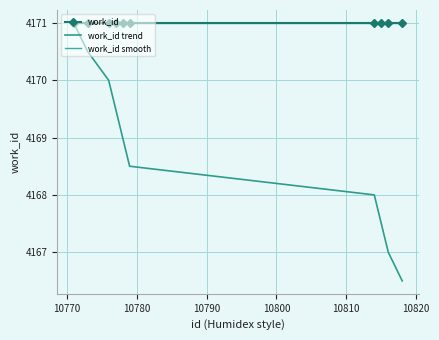

Which series has the largest total across all categories?

work_id